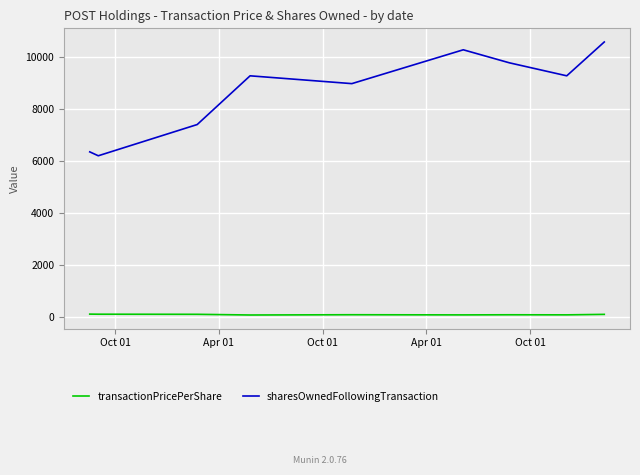

True or false: sharesOwnedFollowingTransaction and transactionPricePerShare intersect in this chart.

False